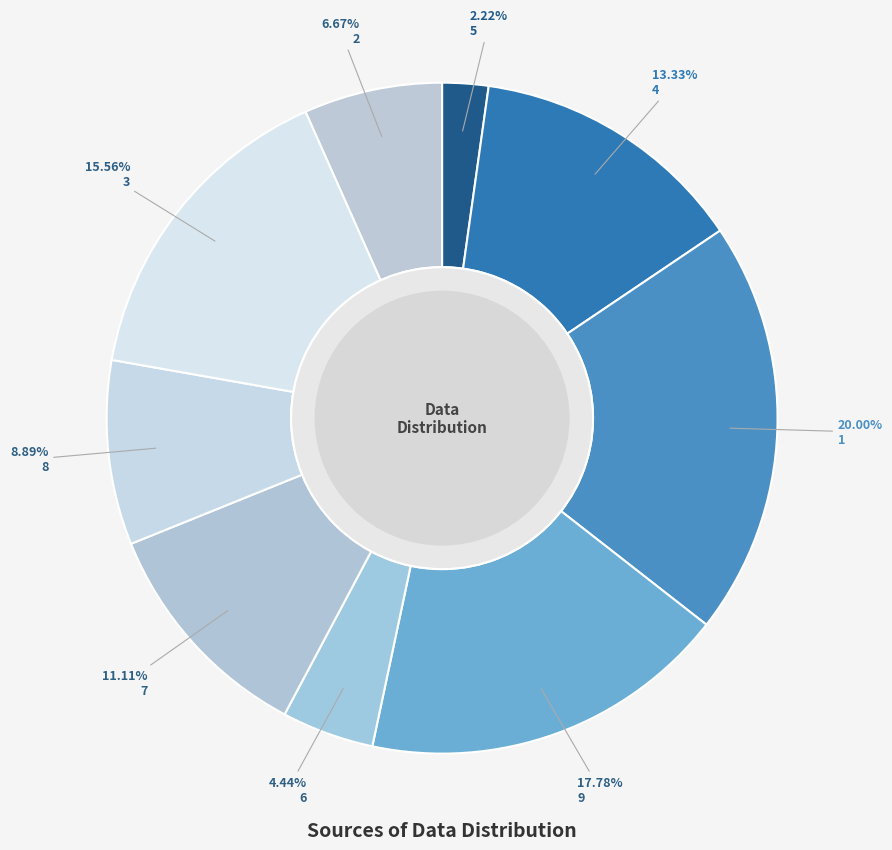

To the nearest percent, what portion does 1 represent?

20%